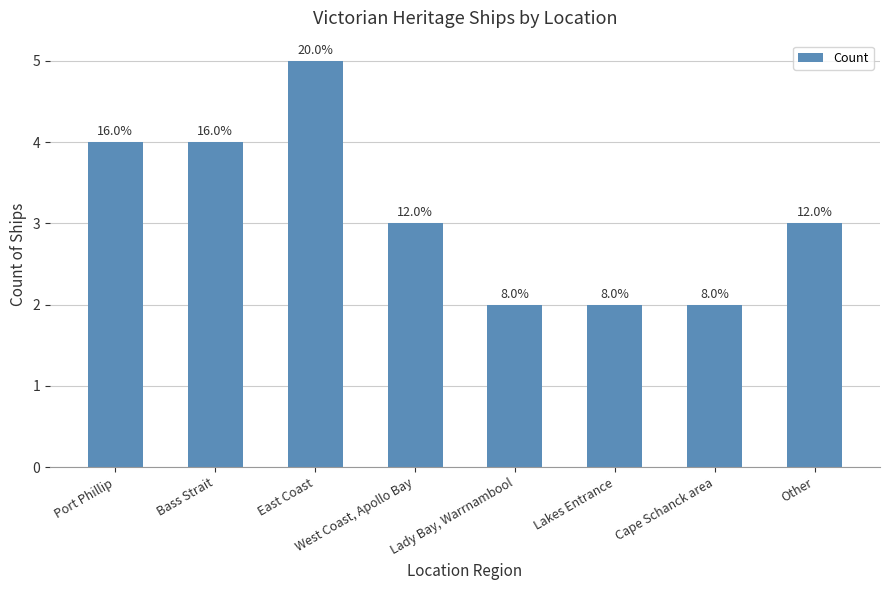

What is the label of the 5th bar from the right?

West Coast, Apollo Bay